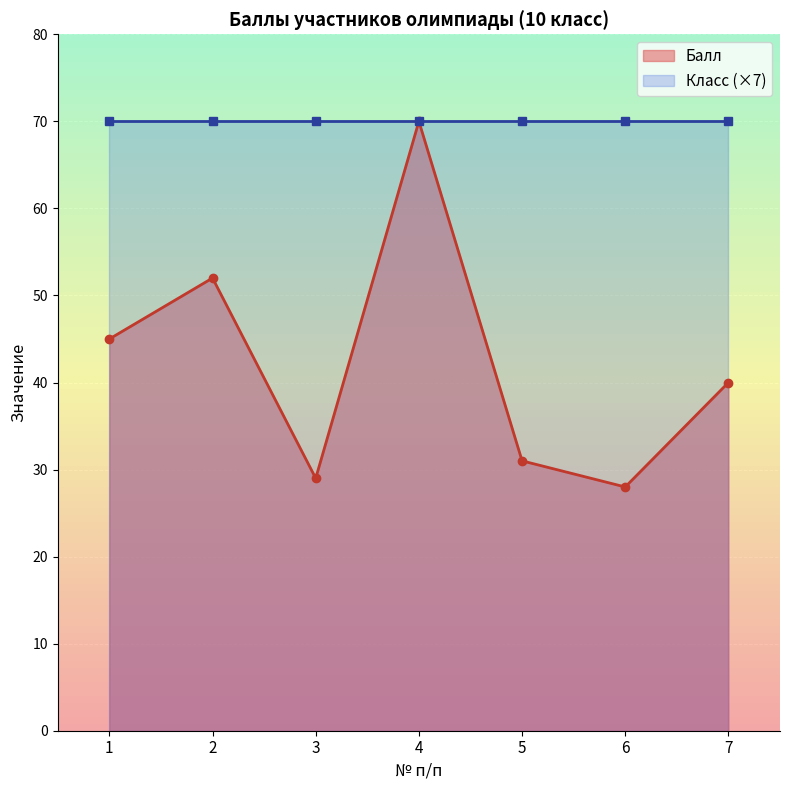

What is the sum of all values?

295